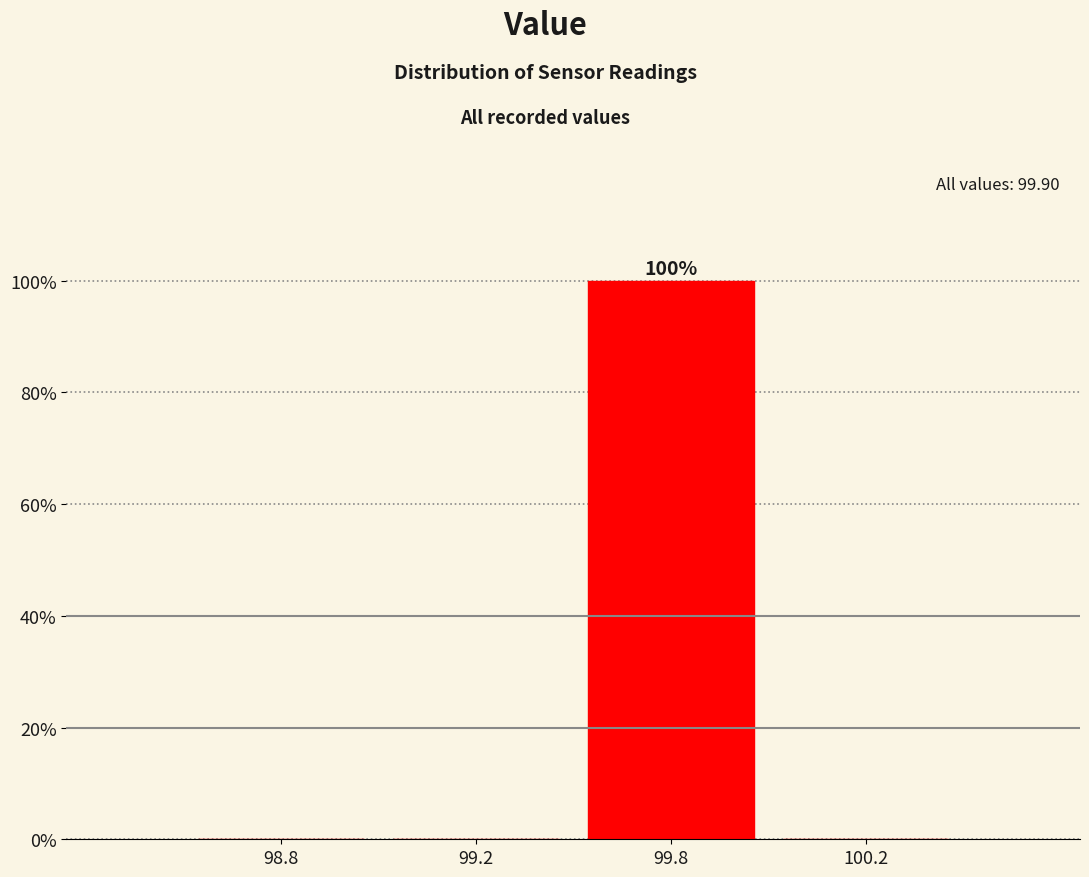

Reading left to right, what are all the values shown in this chart?

98.8=0	99.2=0	99.8=100	100.2=0